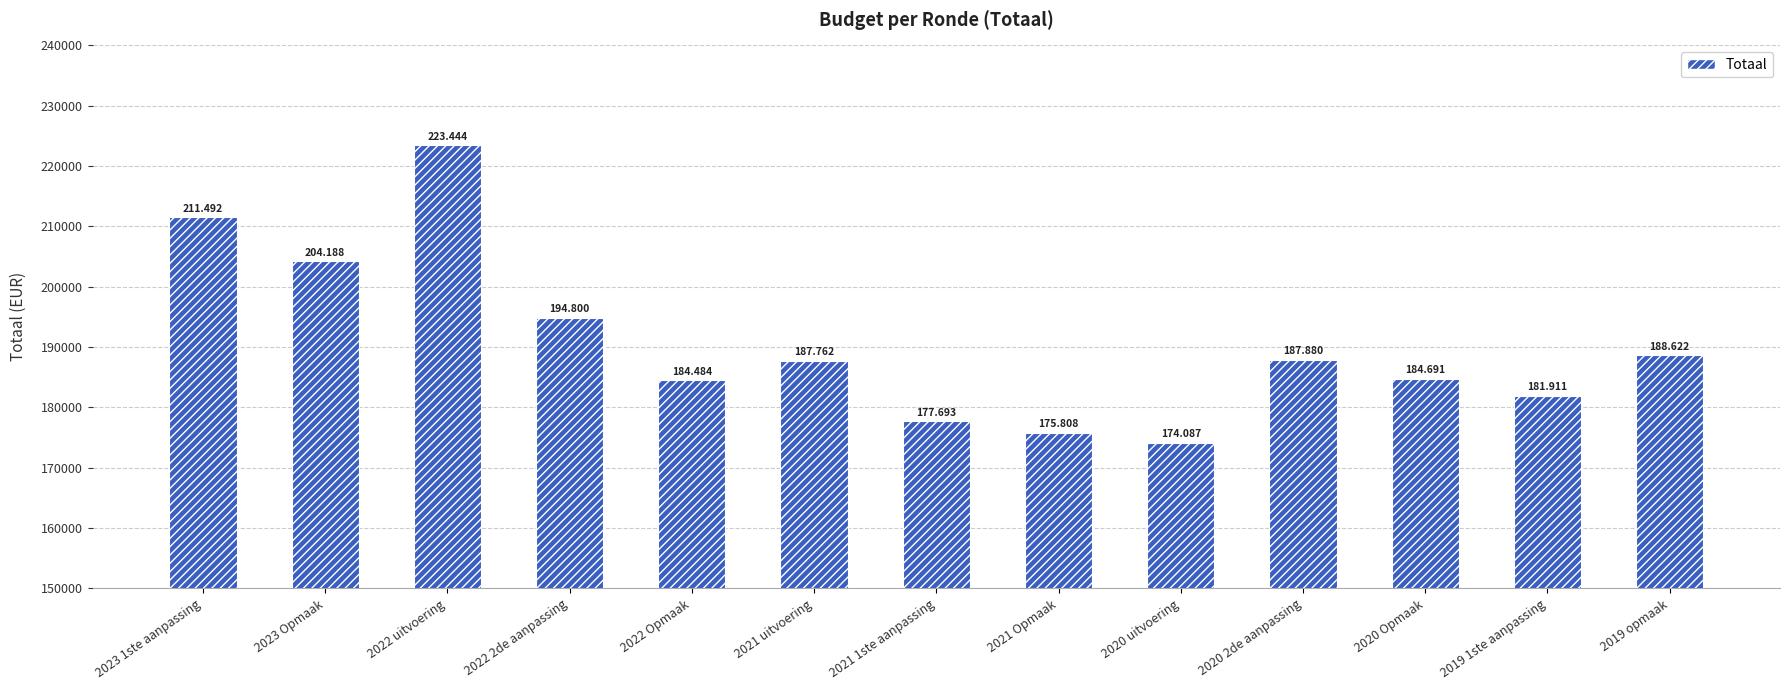

What is the ratio of the value at 2020 uitvoering to the value at 2020 2de aanpassing?

0.9